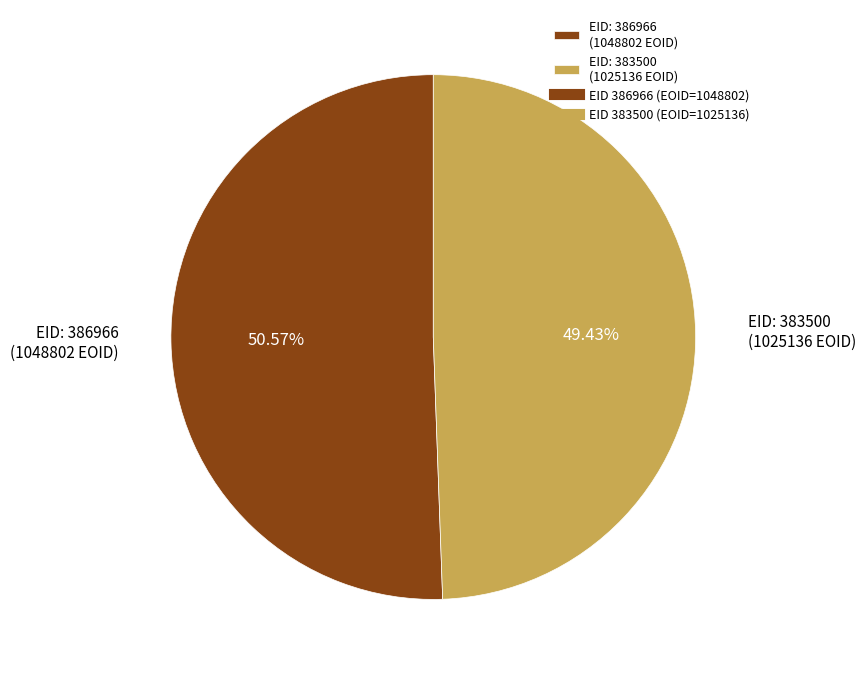

Combined, do EID: 383500 (1025136 EOID) and EID: 386966 (1048802 EOID) account for over 50%?

Yes